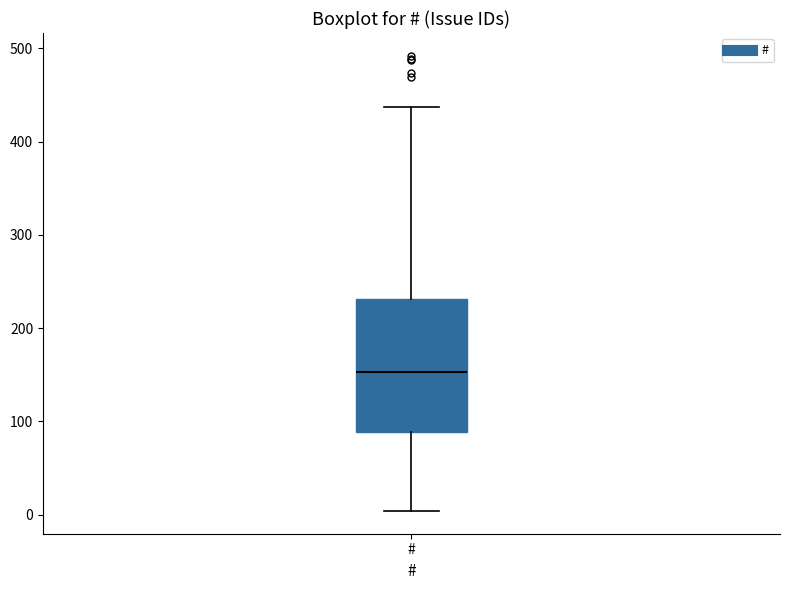

Transcribe this box plot: give where the median line is, the range the box spans, and where the two whiskers end, as read against the y-axis. The values are not printed on the chart, so give them approximately, as read against the axis.

median 150, box 90 to 230, whiskers 0 to 440